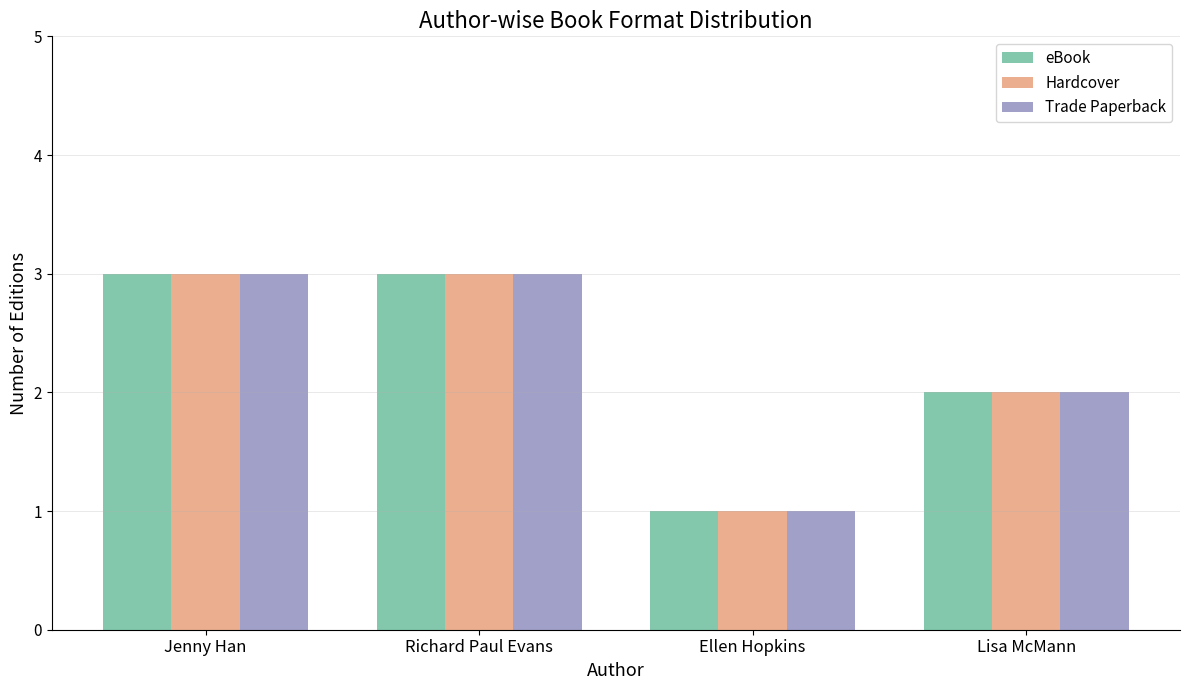

What is the value of the eBook bar at the 1st from the left?

3